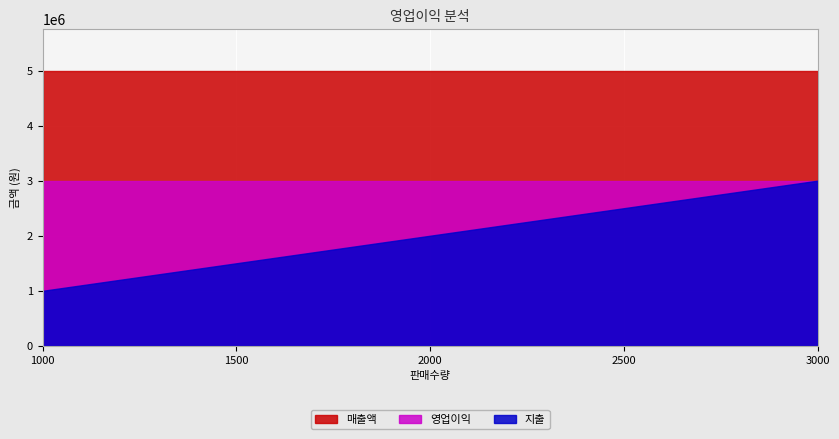

True or false: 영업이익 and 지출 cross at least once.

False